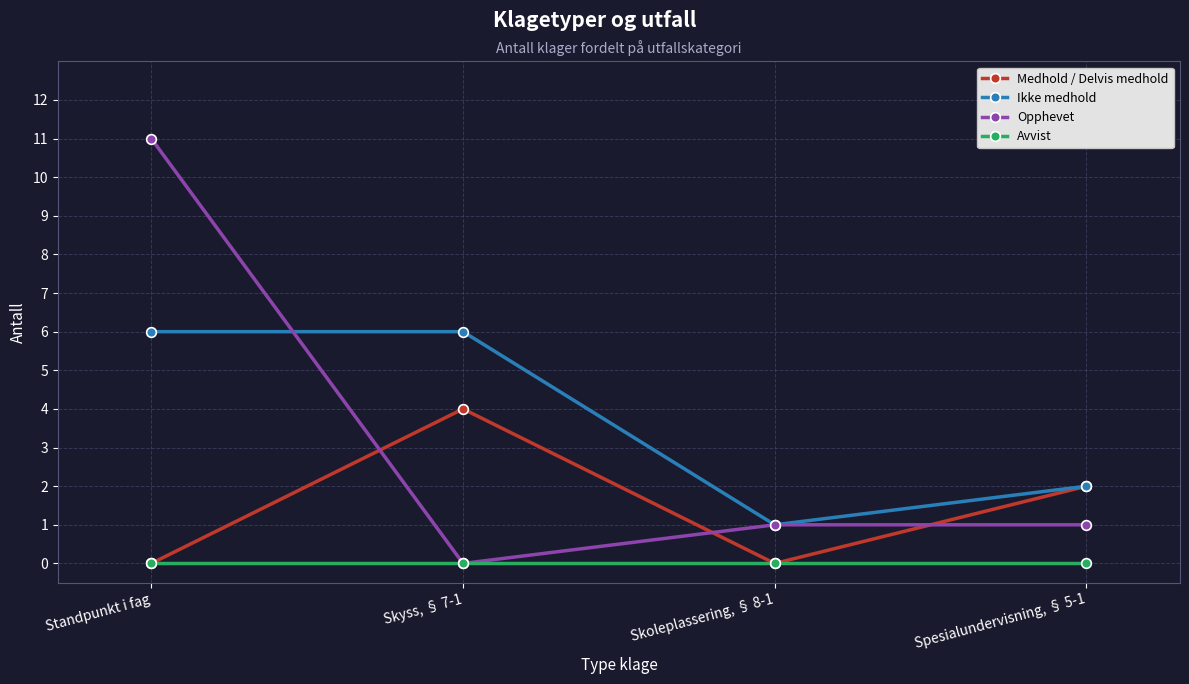

True or false: Ikke medhold has more than 2 interior local peaks.

False